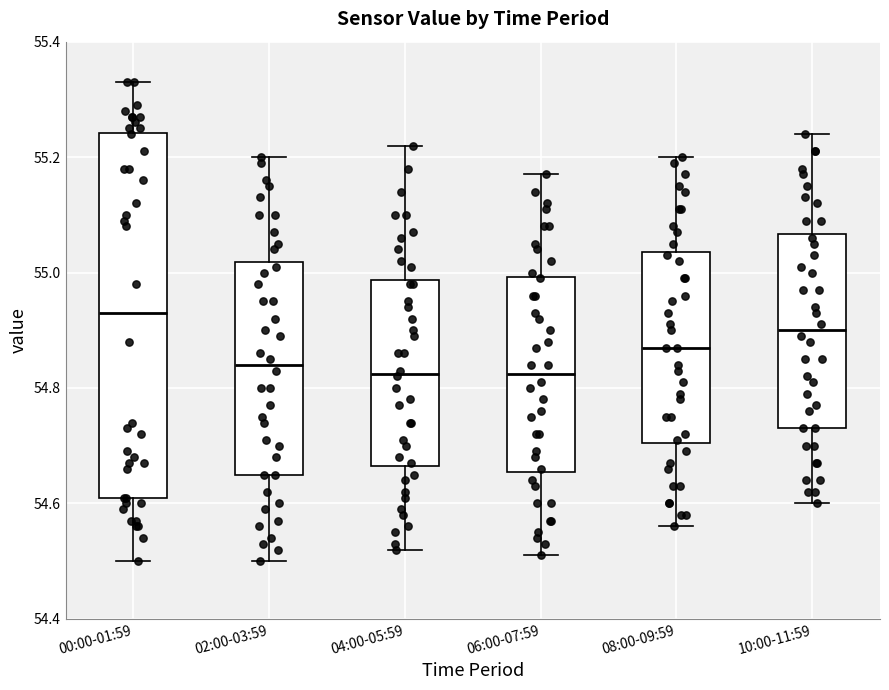

Comparing the boxes themselves (not the whiskers), which one is the tallest?

00:00-01:59